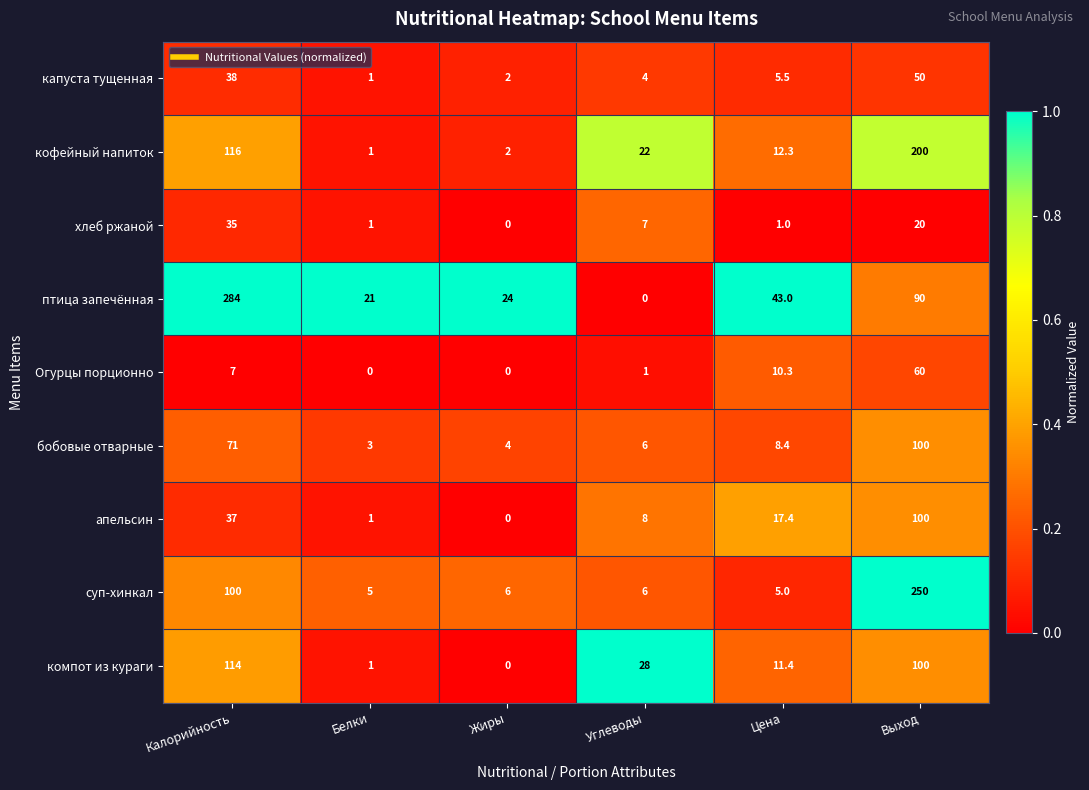

Rank the categories by компот из кураги value from lowest to highest.

Жиры, Белки, Цена, Углеводы, Выход, Калорийность